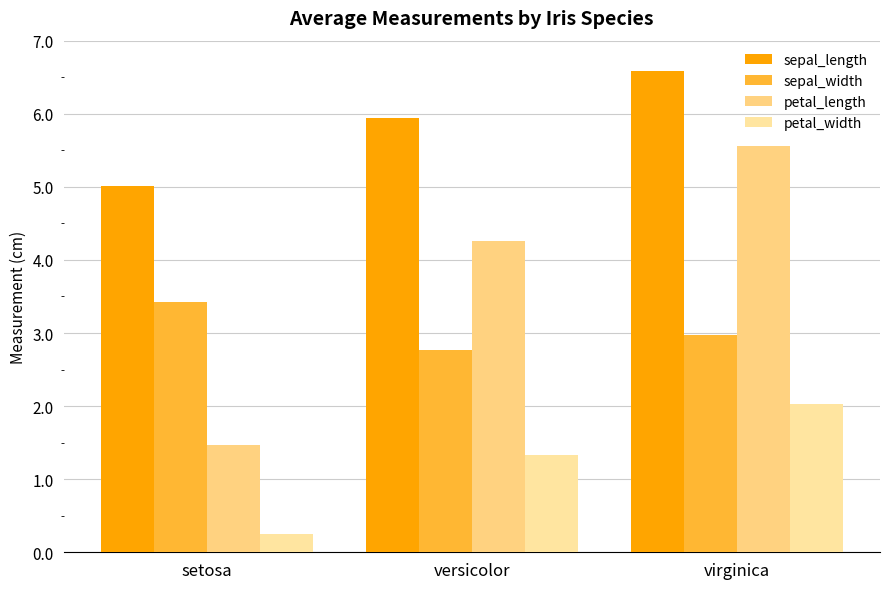

How many bars are there in each group?

4